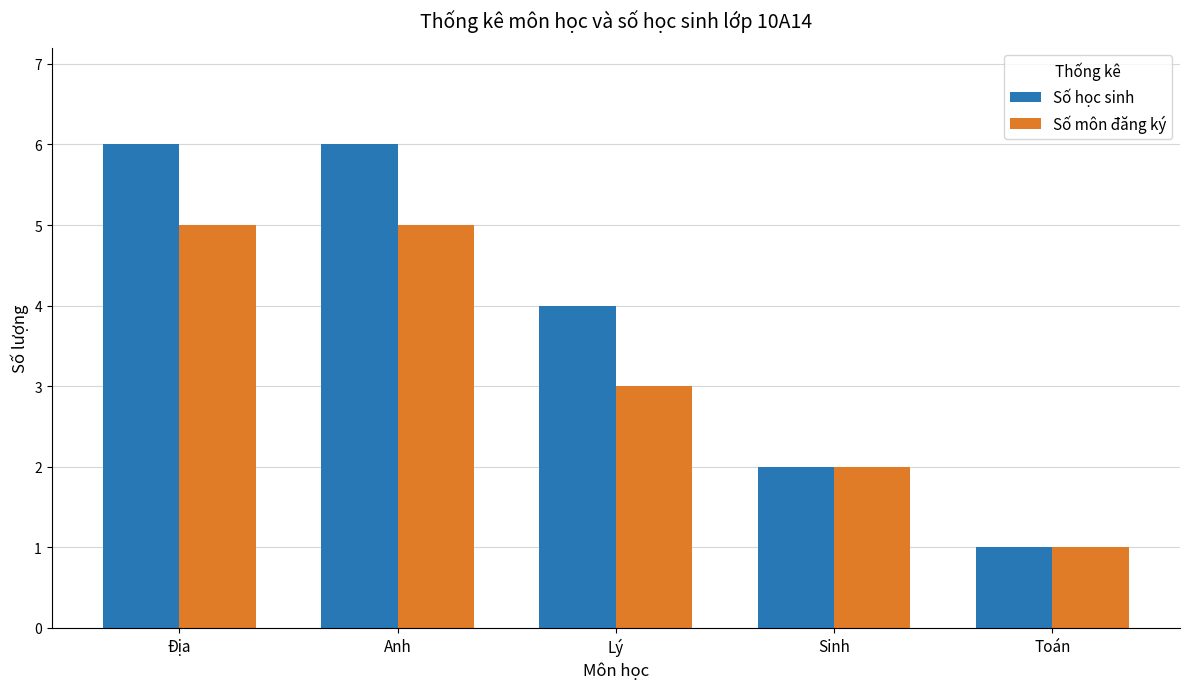

What is the highest value of the Số môn đăng ký series?

5